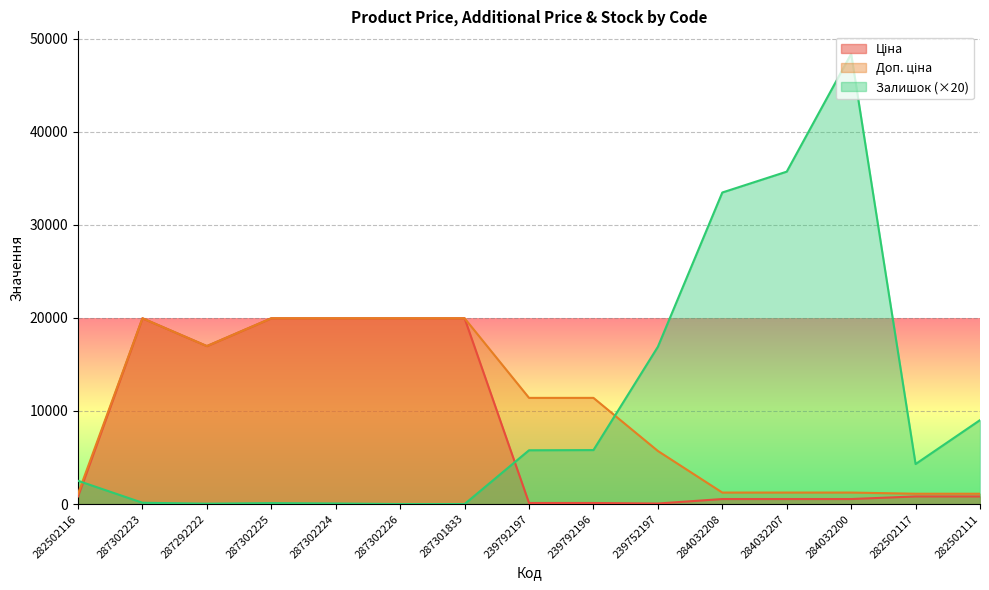

Is the value of Залишок at 239752197 greater than the value of Доп. ціна at 287302224?

No